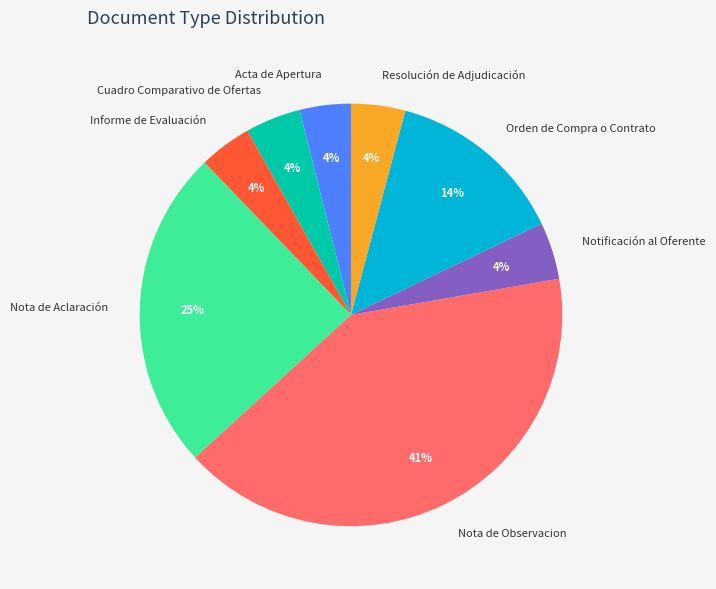

To the nearest percent, what is the difference between the largest and smallest slice percentages?

37%